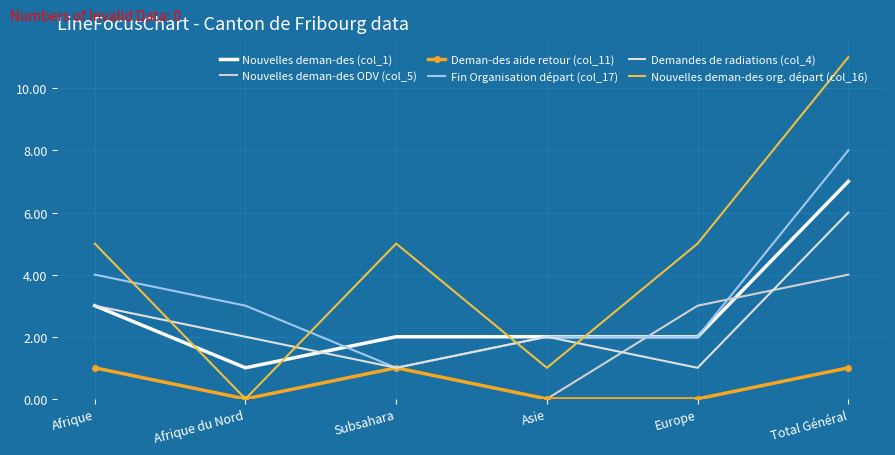

What is the difference between the maximum and minimum values in the Nouvelles deman-des (col_1) series?

6